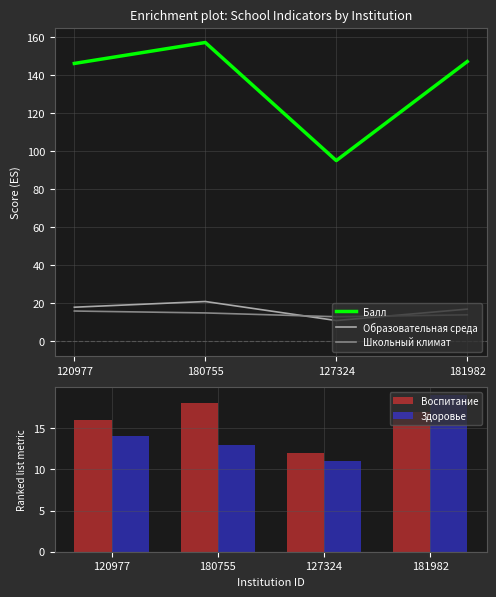

What is the total value across all series at 120977?

210